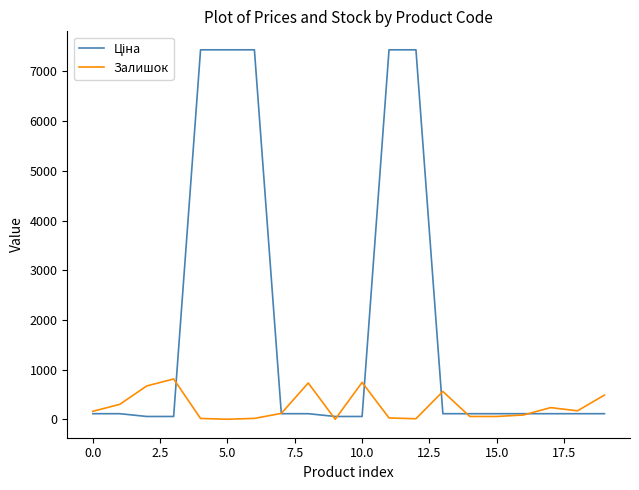

Which series has the largest total across all categories?

Ціна